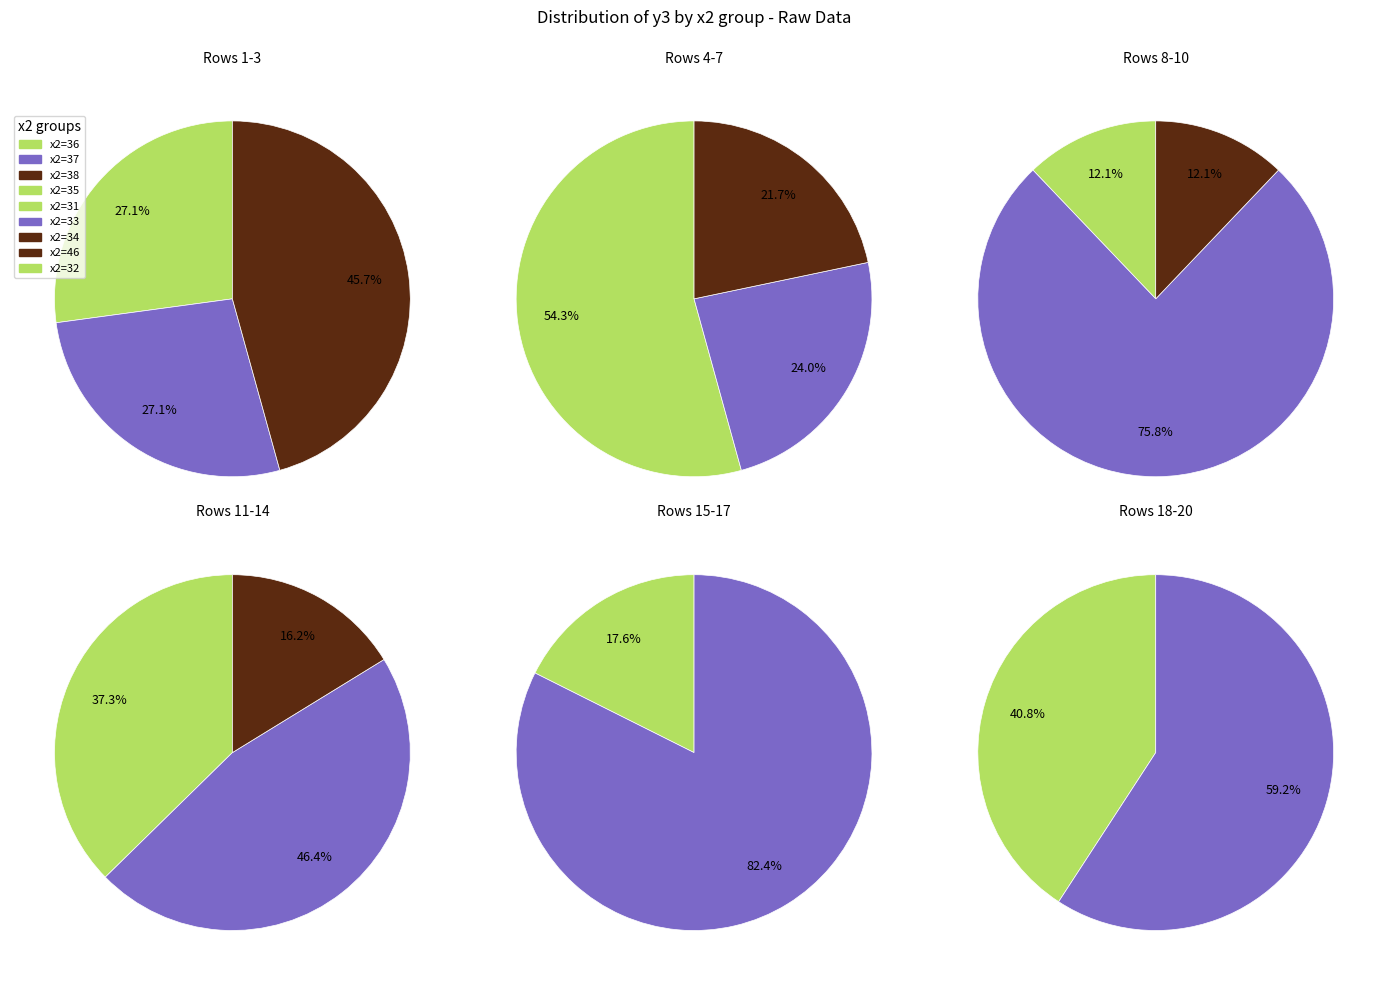

To the nearest percent, what is the difference between the 9 and 19 slice percentages?

15%